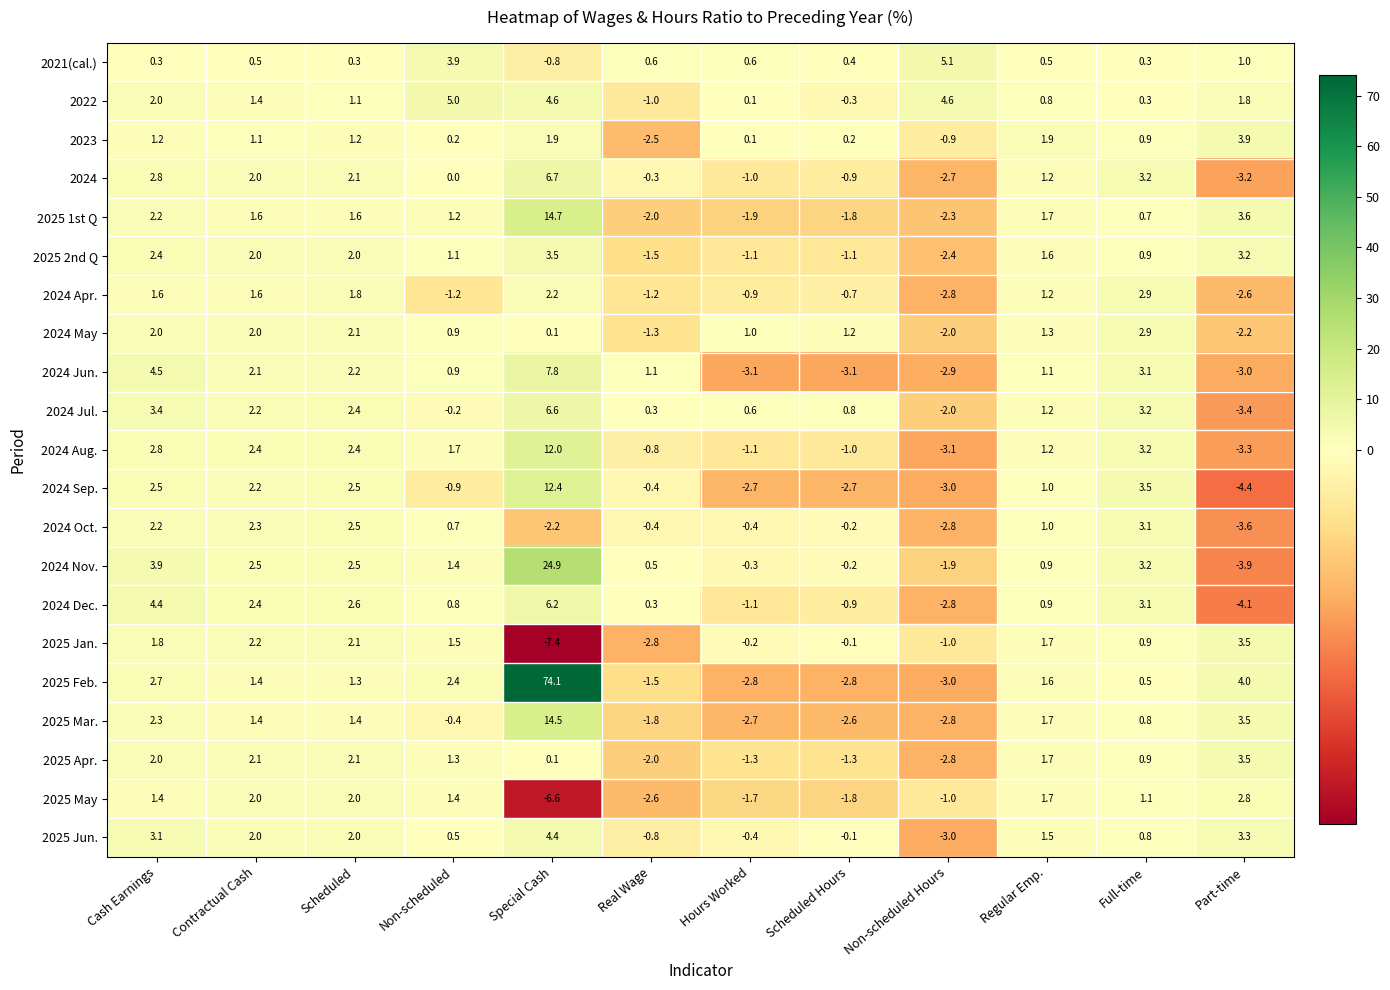

Between Scheduled Hours and Part-time, which series saw the biggest shift?

2025 Feb.